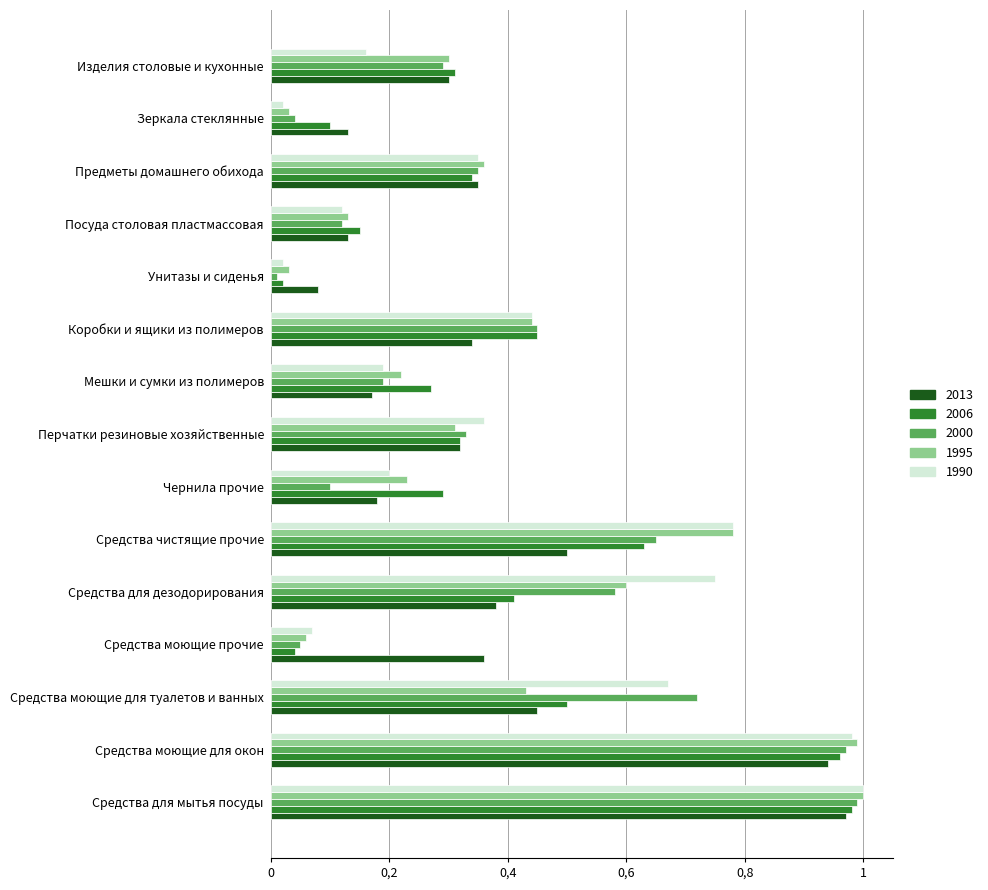

How many distinct data groups are displayed?

5